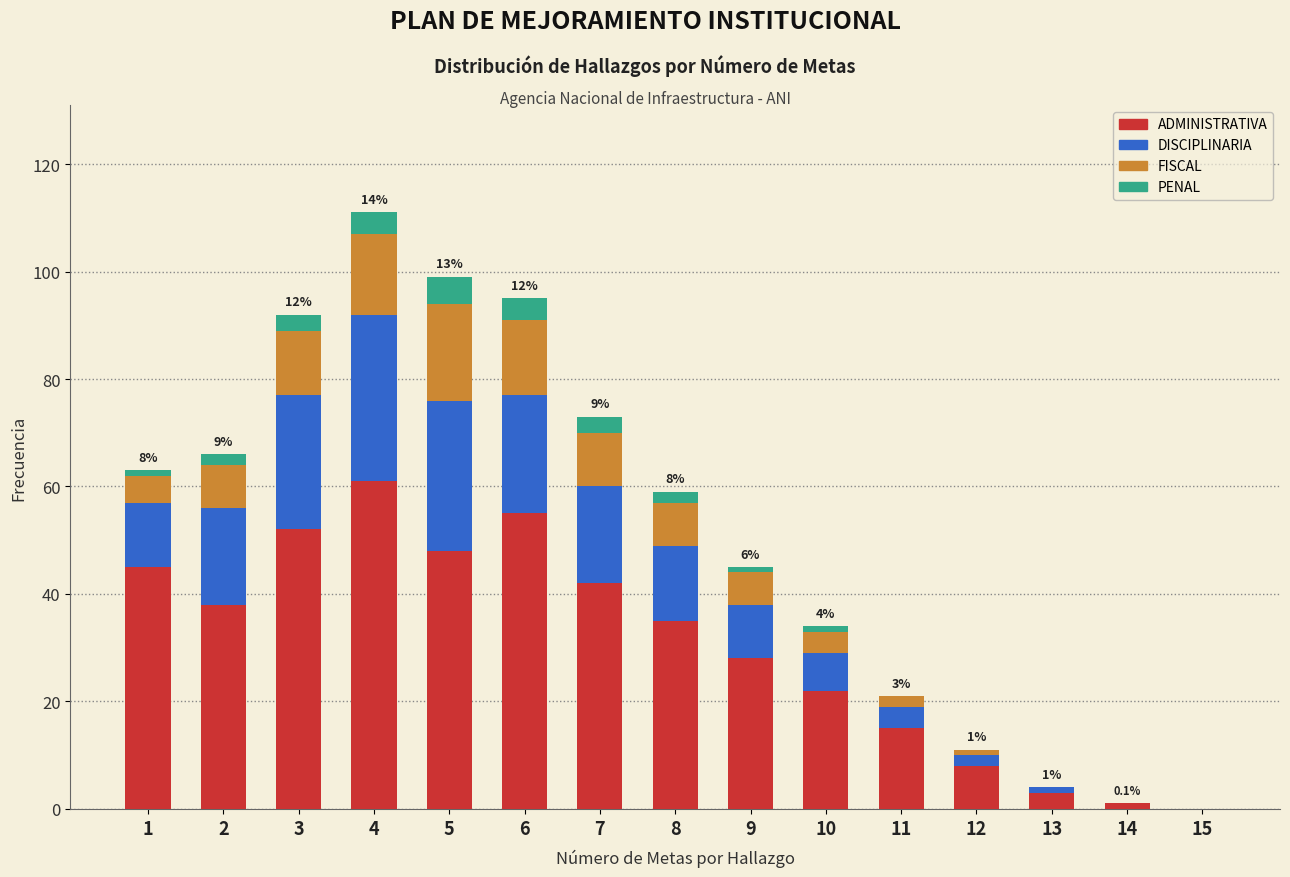

At which category is the sum across all series the highest?

4